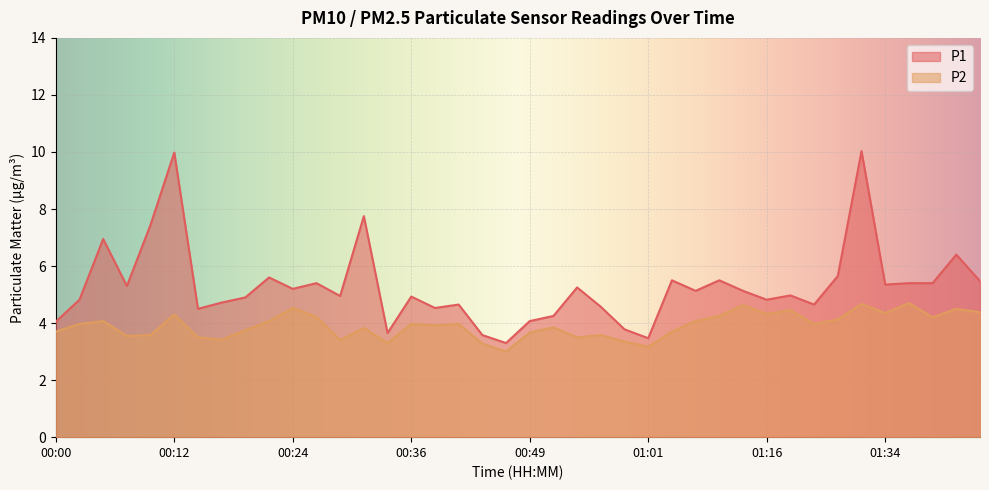

In P1, how many points are higher than both neighbors (excluding endpoints)?

13